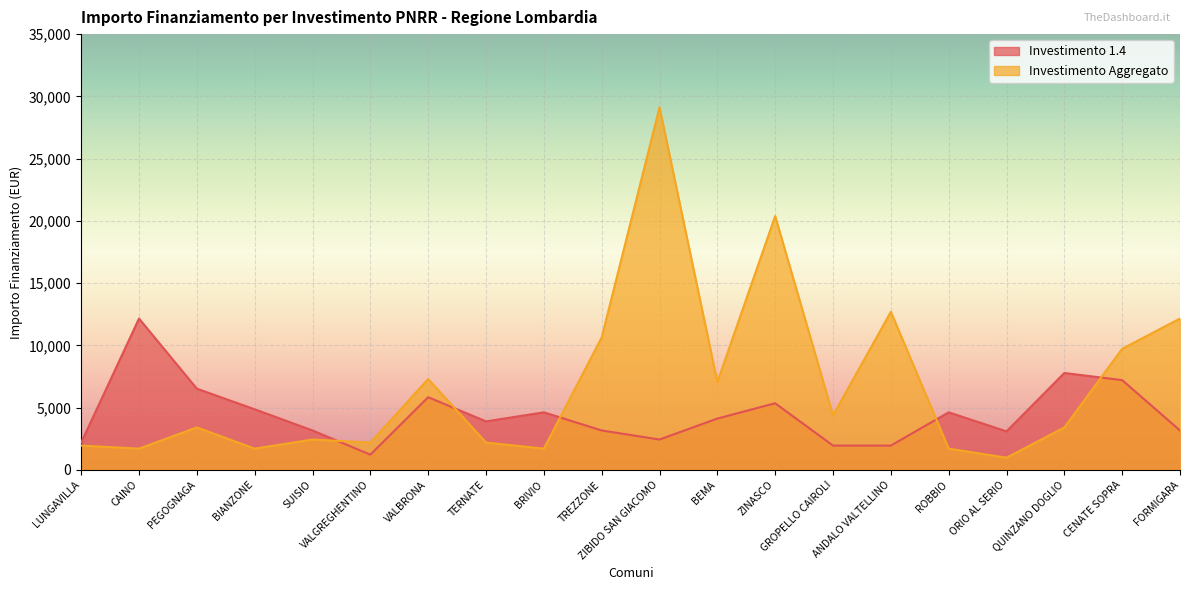

Where does the Investimento 1.4 series first go above 4116?

CAINO